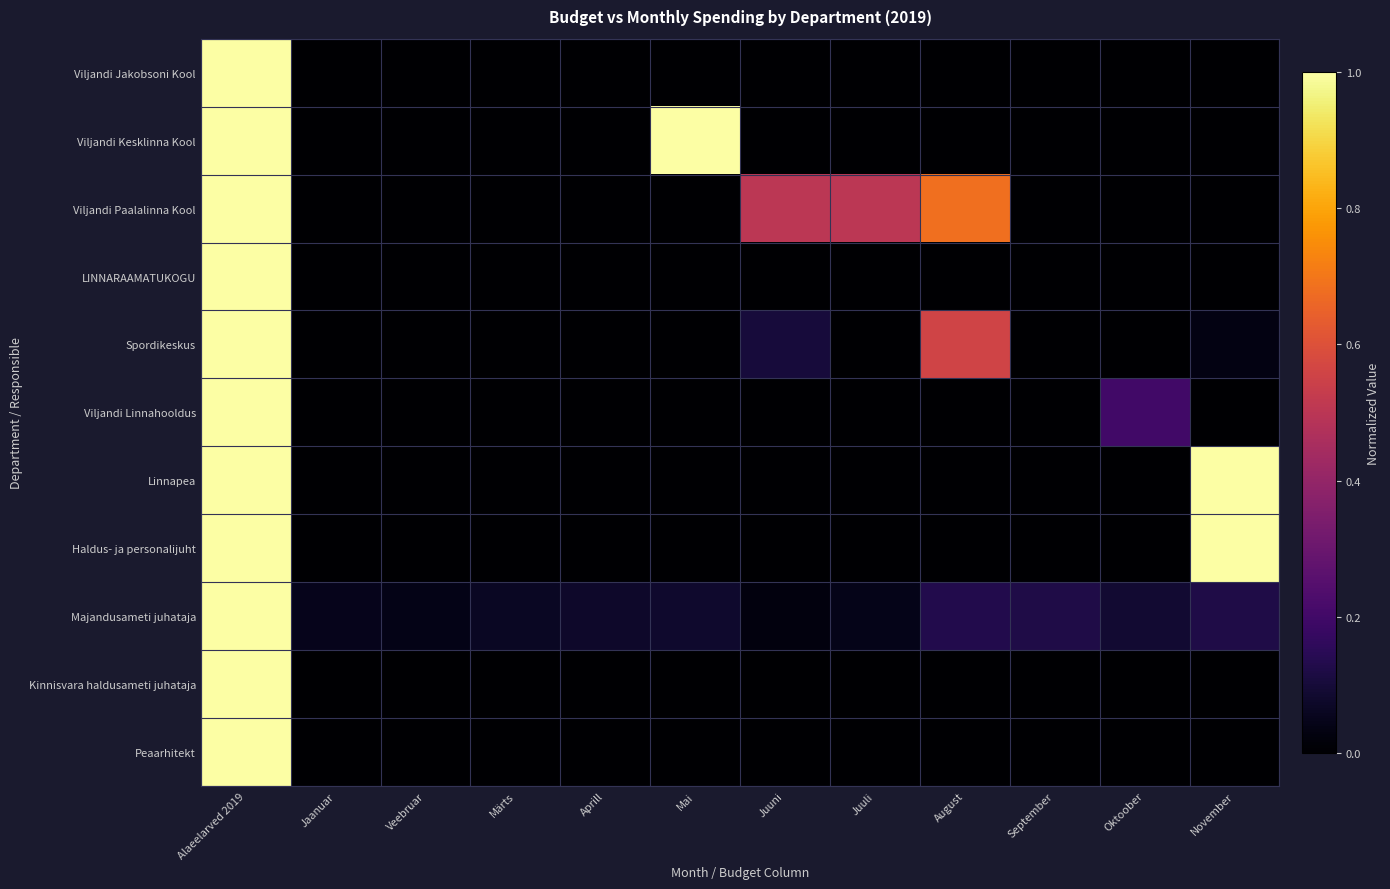

Count the number of data series in this chart.

11